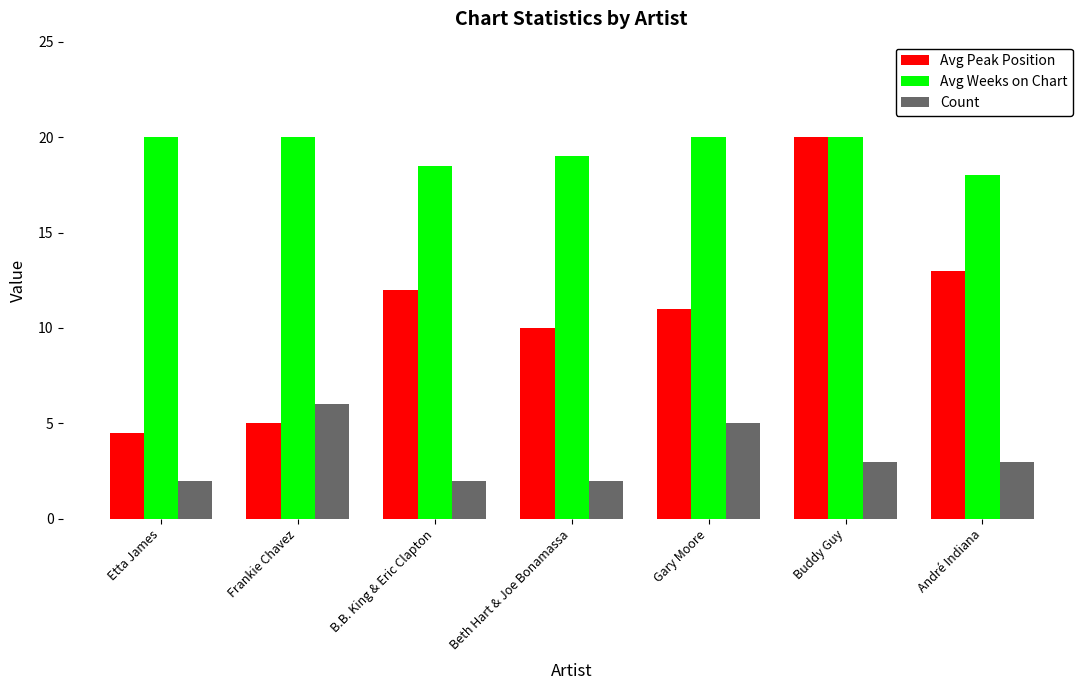

What is the total value across all series at Buddy Guy?

43.0